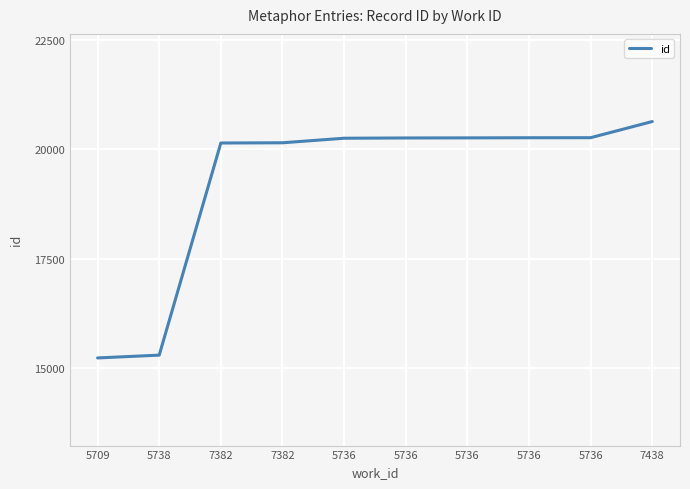

Is this an area chart (filled region under the line)?

No